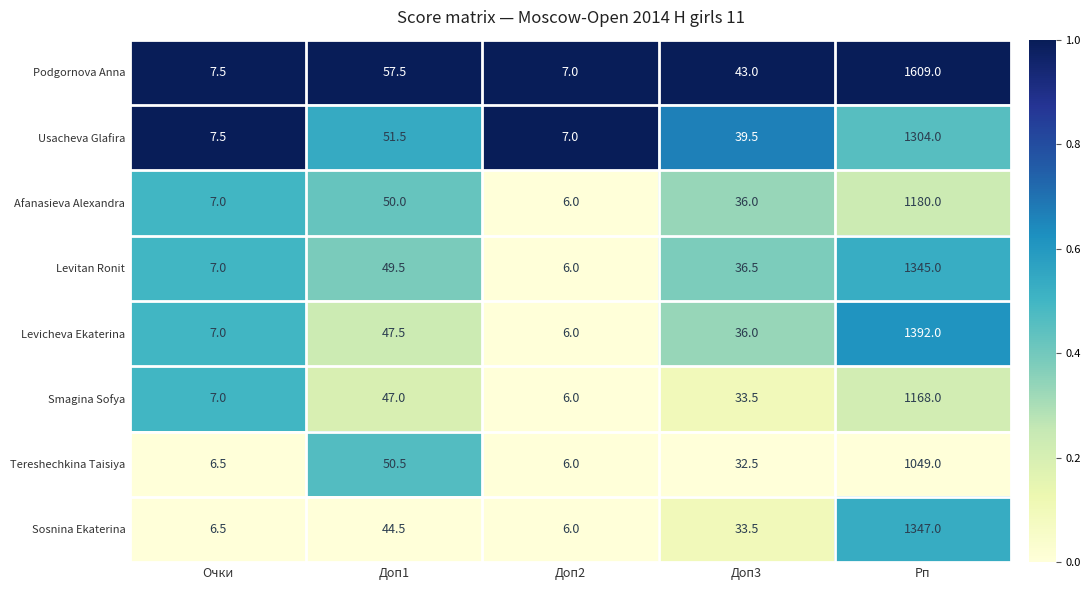

Which series has the widest spread of values?

Podgornova Anna